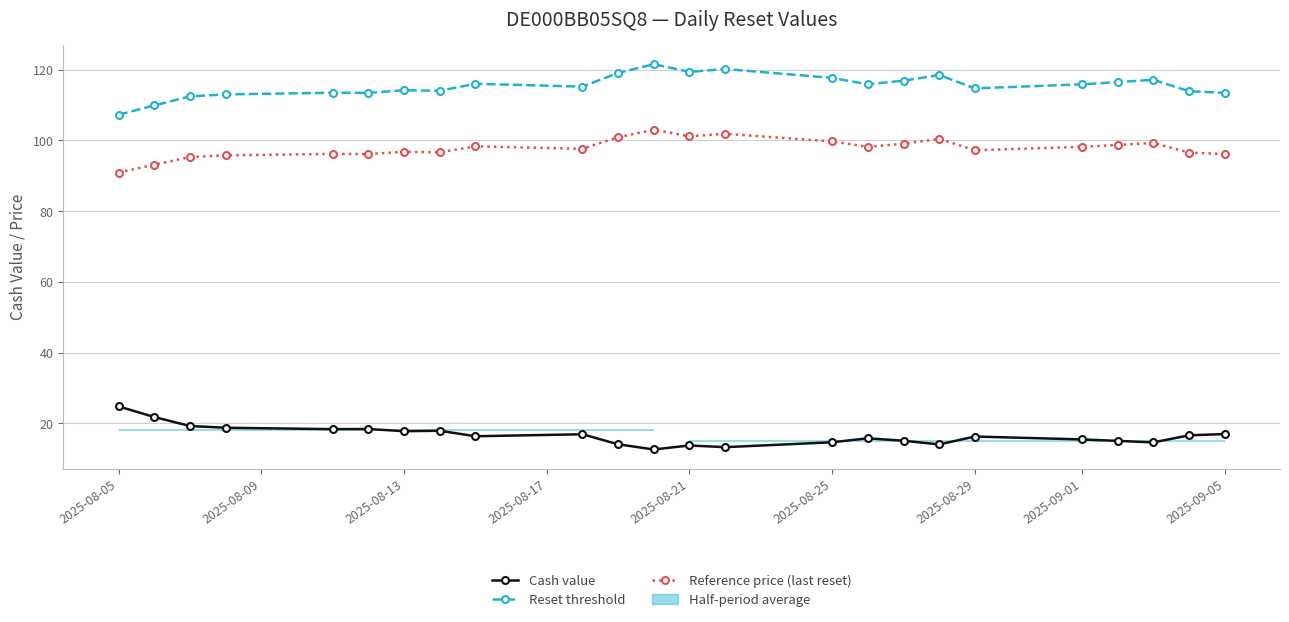

What is the value of the Reset threshold point at the 21st from the left?

116.5